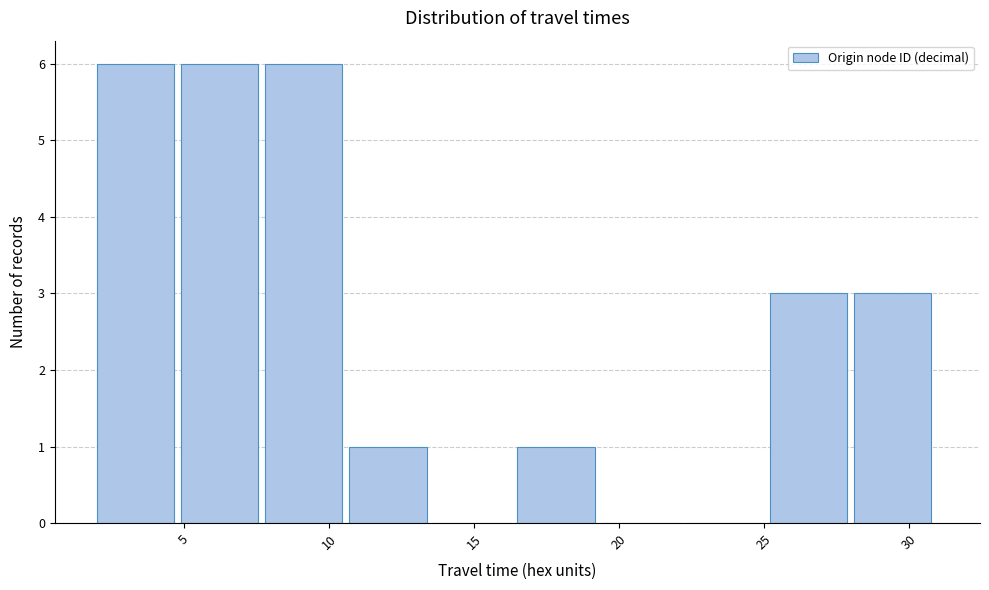

Reading left to right, list every bar in this chart as the range it spans on the x-axis followed by its height. Neither the bar edges nor the heights are printed on the chart, so give them approximately, as read against the axes.

2.0 to 4.9: 6
4.9 to 7.8: 6
7.8 to 10.7: 6
10.7 to 13.6: 1
13.6 to 16.5: 0
16.5 to 19.4: 1
19.4 to 22.3: 0
22.3 to 25.2: 0
25.2 to 28.1: 3
28.1 to 31.0: 3